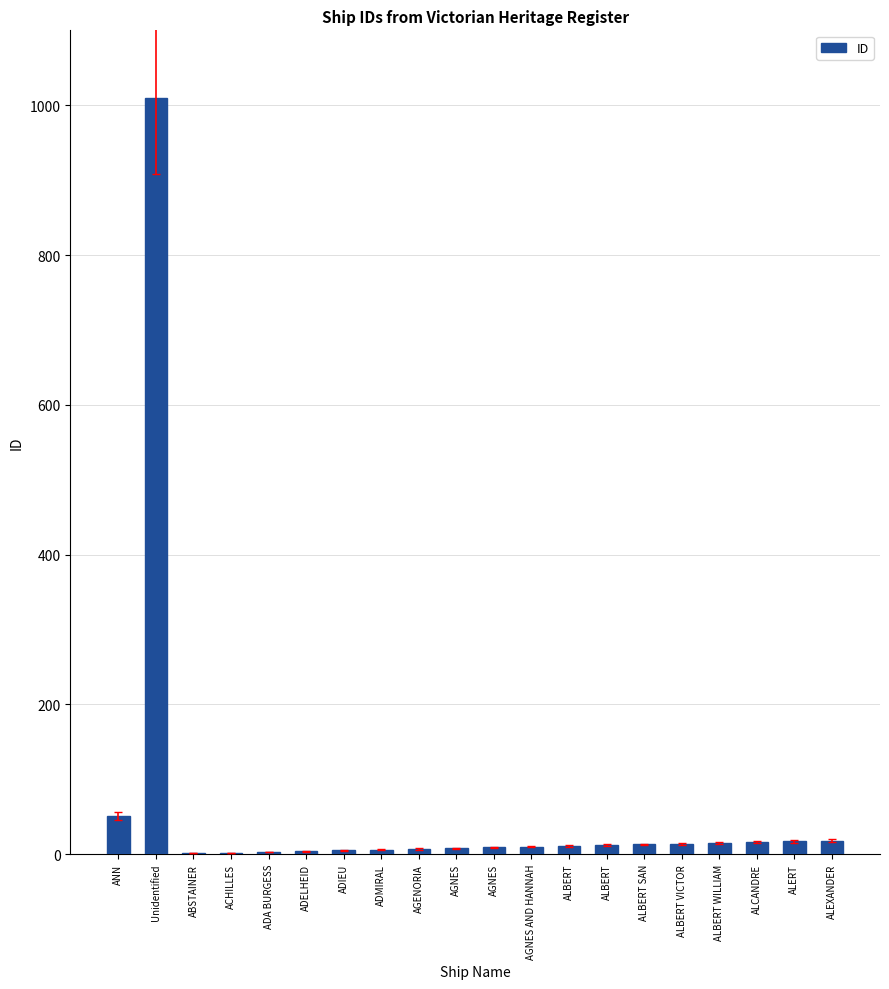

What is the value of the 8th bar from the left?

6